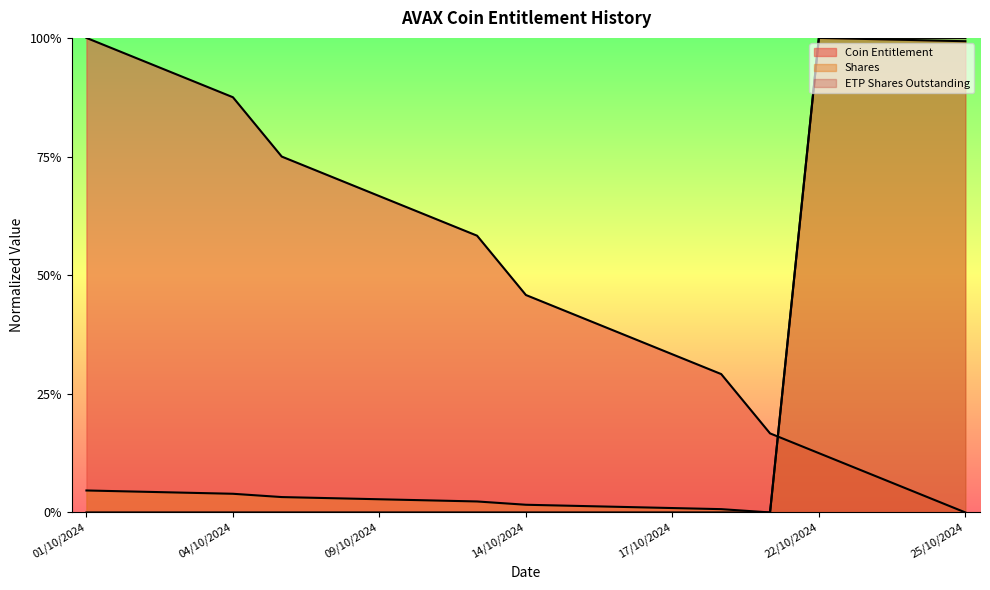

True or false: Coin Entitlement has a value of 0.4 at 10/10/2024.

False